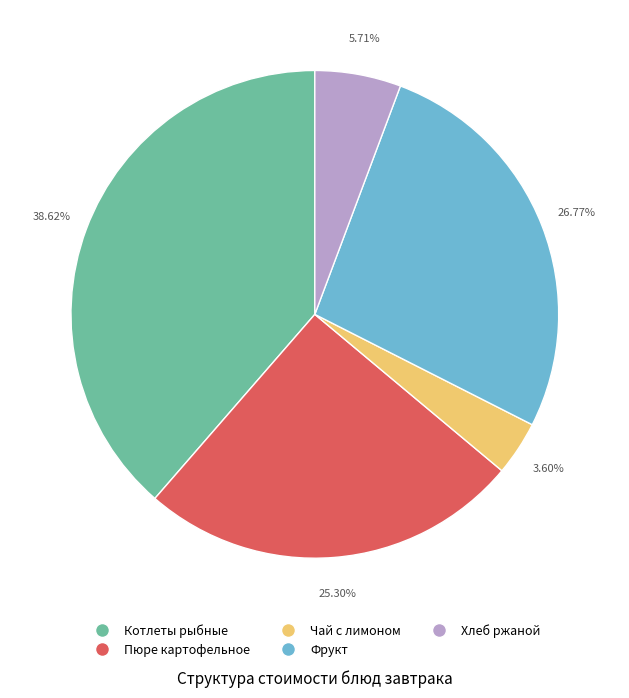

Rank the categories by value from lowest to highest.

Чай с лимоном, Хлеб ржаной, Пюре картофельное, Фрукт, Котлеты рыбные